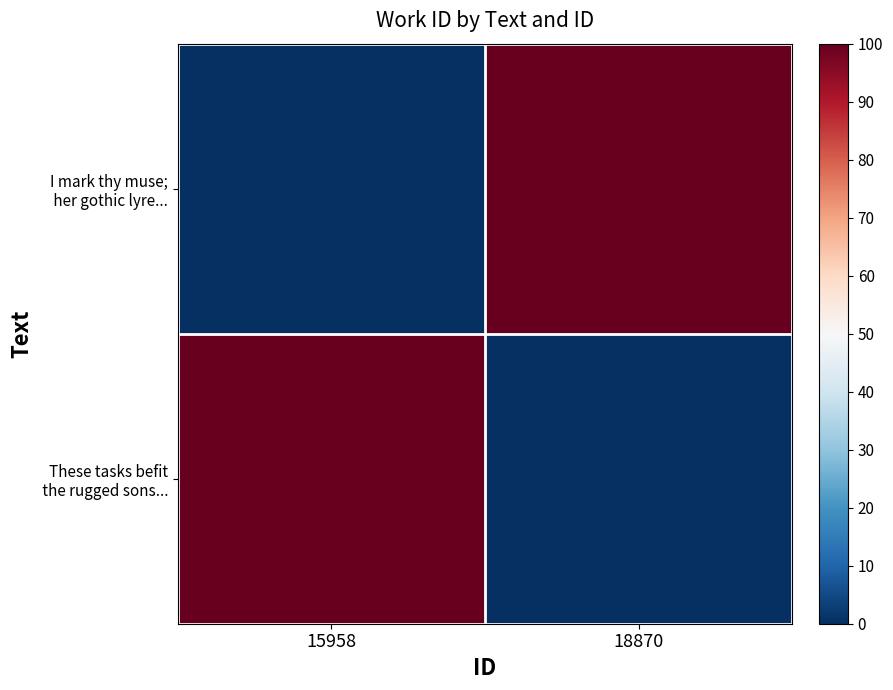

Which series has the widest spread of values?

I mark thy muse; her gothic lyre...